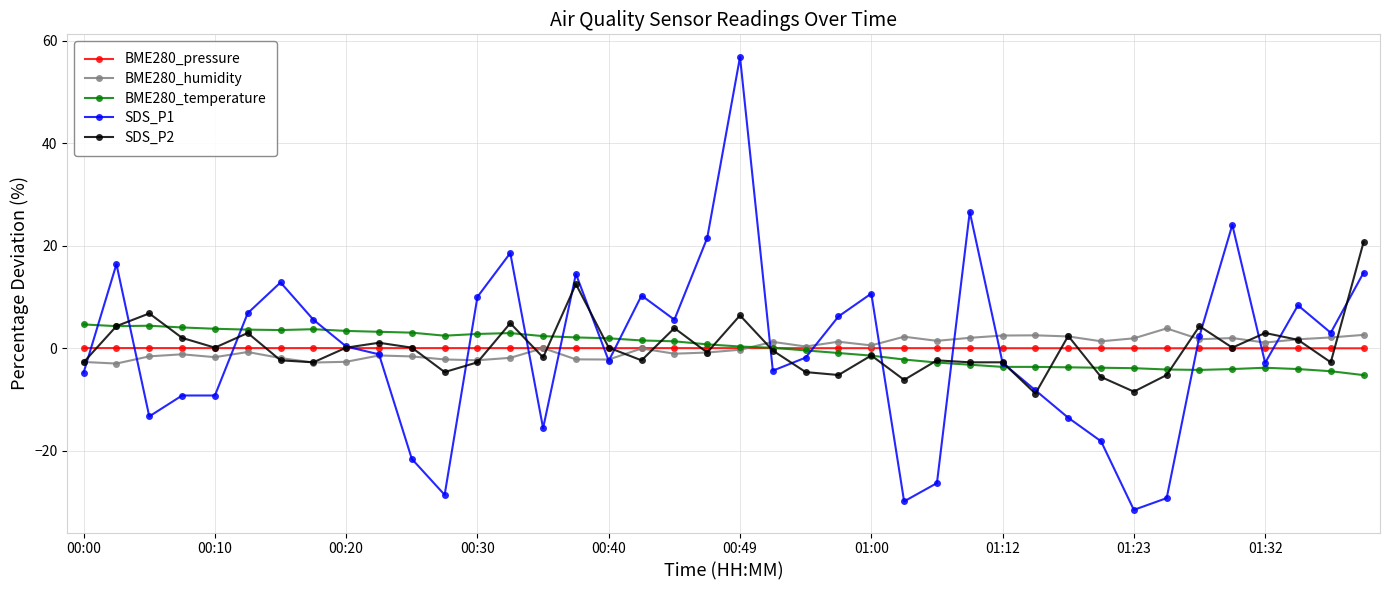

What is the greatest value displayed?

56.8